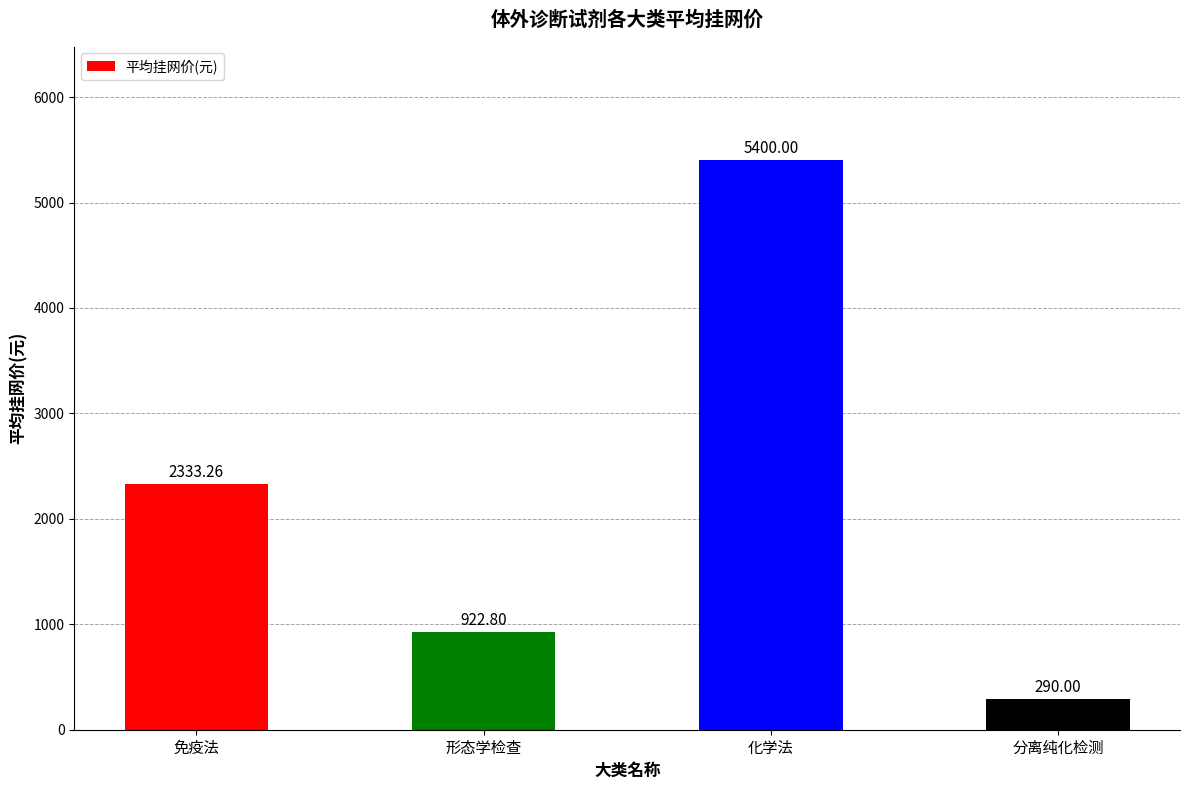

Reading right to left, list all the values displayed in this chart.

分离纯化检测=290.0	化学法=5400.0	形态学检查=922.8	免疫法=2333.3